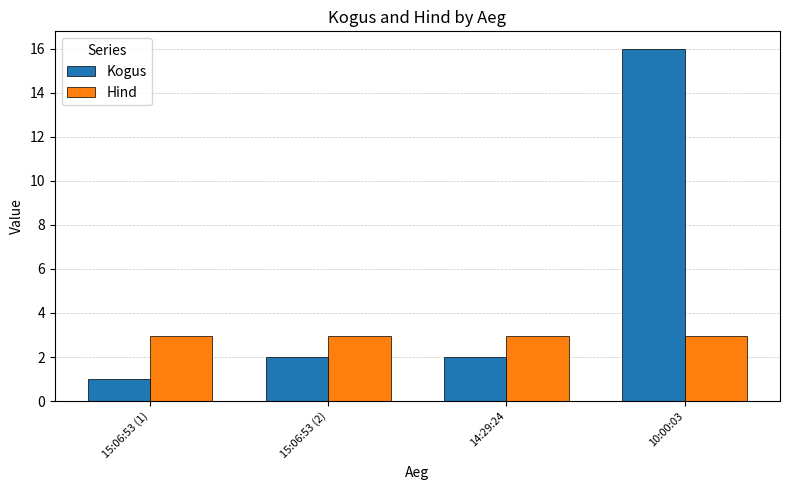

How many bars are there in each group?

2